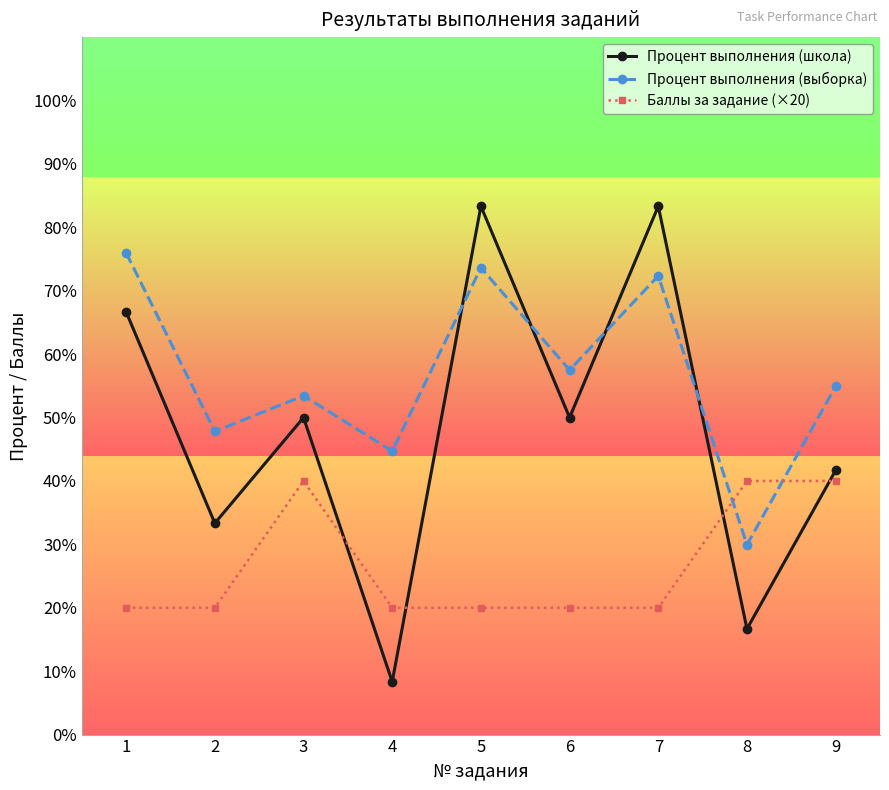

Which category has the highest value in the Баллы за задание (×20) series?

3